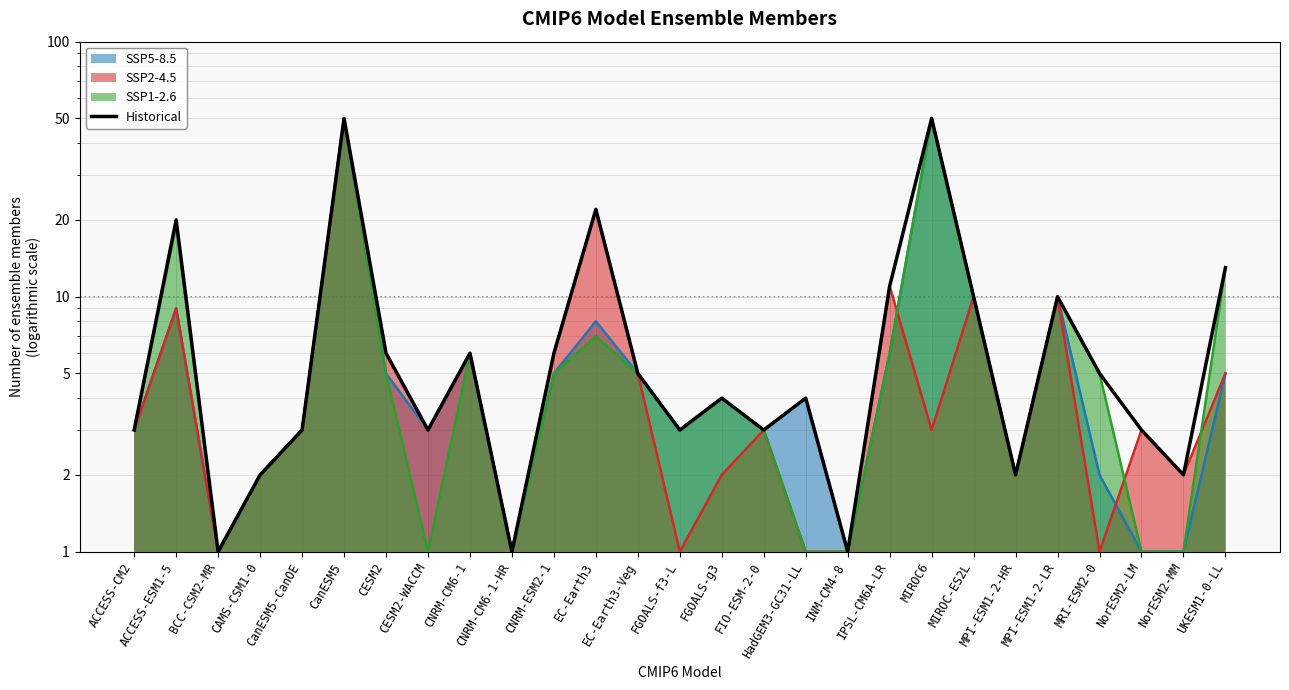

Which label corresponds to the smallest value in the chart?

BCC-CSM2-MR